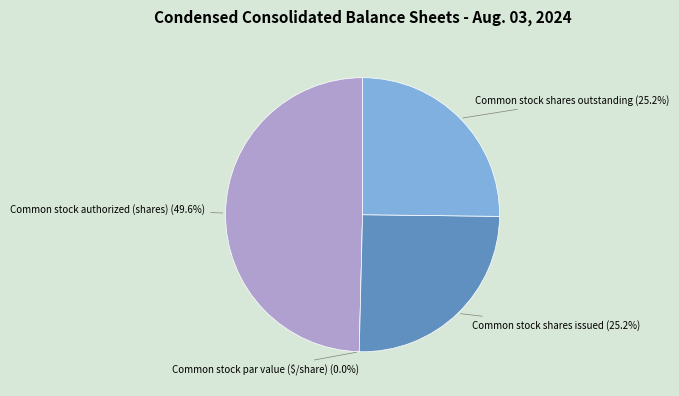

To the nearest percent, what is the combined percentage of Common stock shares issued and Common stock shares outstanding?

50%